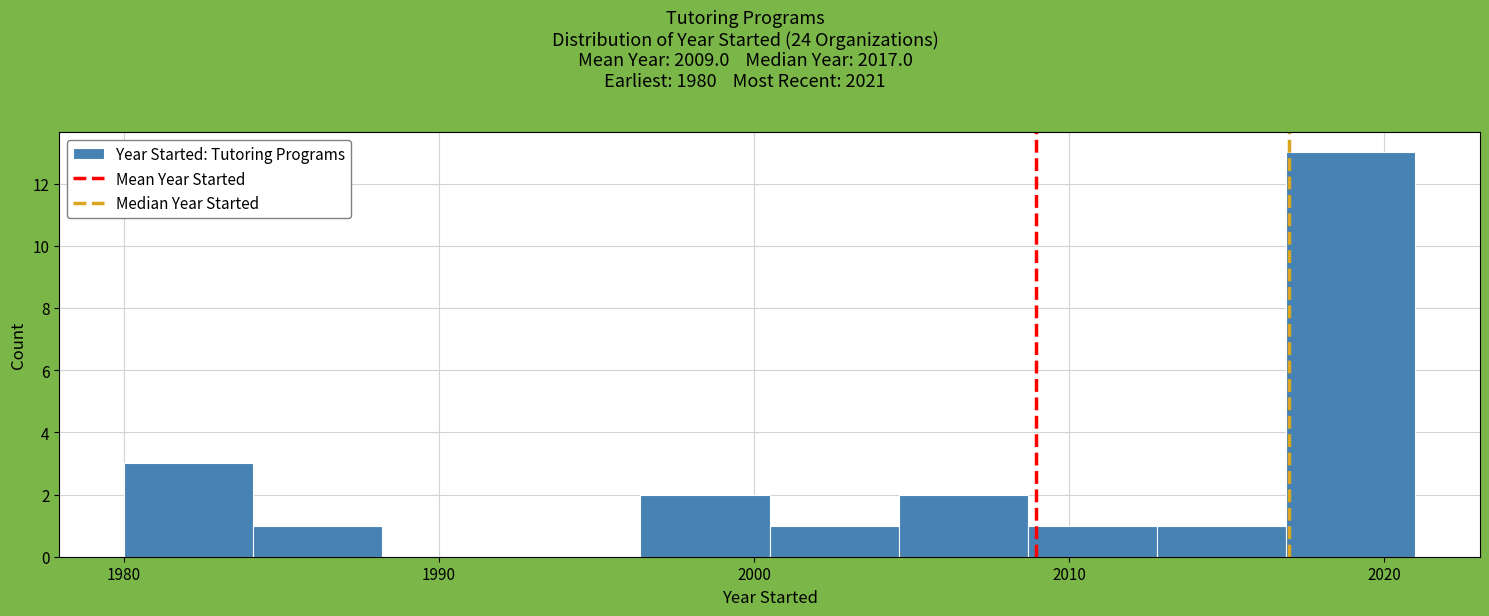

Reading left to right, transcribe this chart: for each bar, give the range it covers on the x-axis and its height. Neither the bar edges nor the heights are printed on the chart, so give them approximately, as read against the axes.

1980.0 to 1984.1: 3
1984.1 to 1988.2: 1
1988.2 to 1992.3: 0
1992.3 to 1996.4: 0
1996.4 to 2000.5: 2
2000.5 to 2004.6: 1
2004.6 to 2008.7: 2
2008.7 to 2012.8: 1
2012.8 to 2016.9: 1
2016.9 to 2021.0: 13